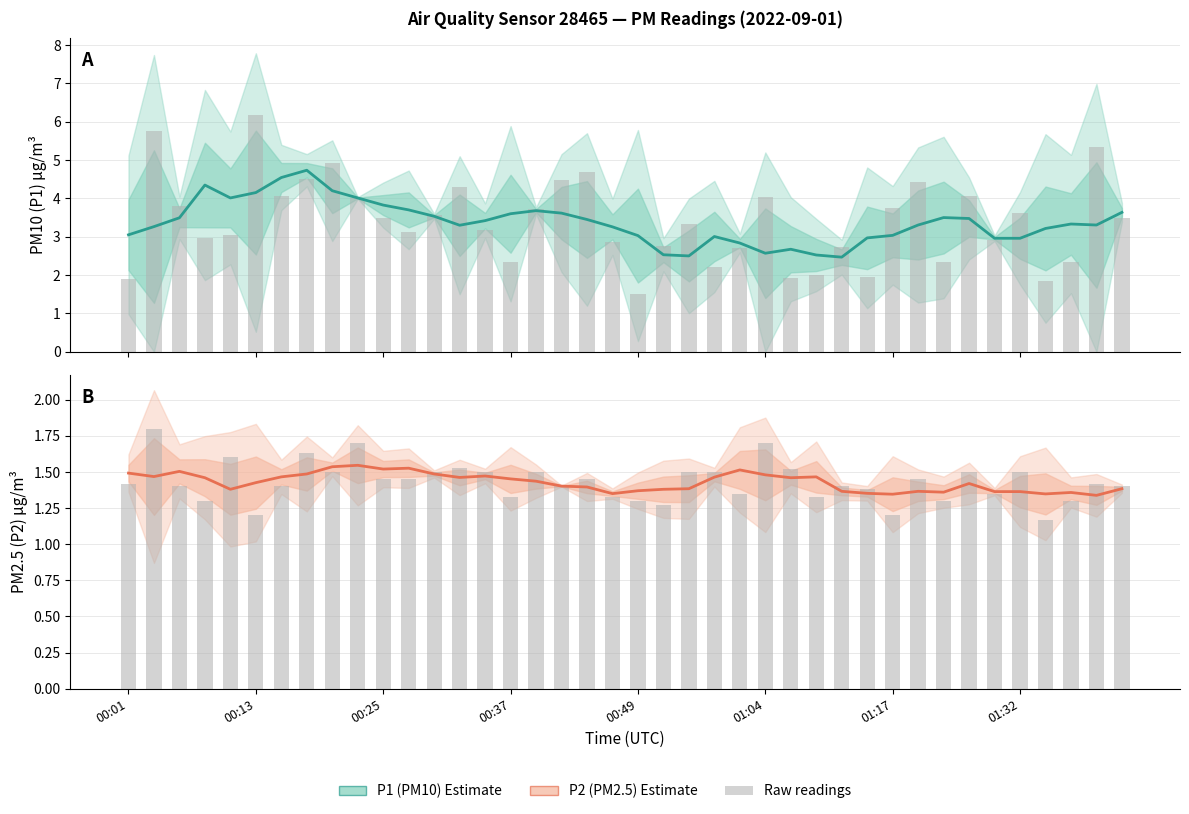

What value does the P2 raw series have at 11?

1.4